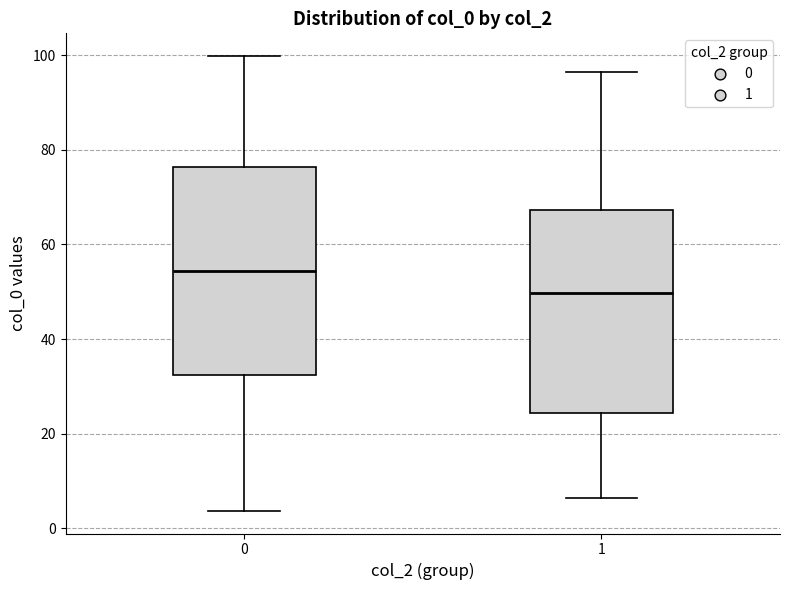

Reading left to right, transcribe this box plot: for each box, give where its median line is, the range the box spans, and where its two whiskers end, as read against the y-axis. The values are not printed on the chart, so give them approximately, as read against the axis.

0: median 54, box 32 to 76, whiskers 4 to 100
1: median 50, box 24 to 68, whiskers 6 to 96